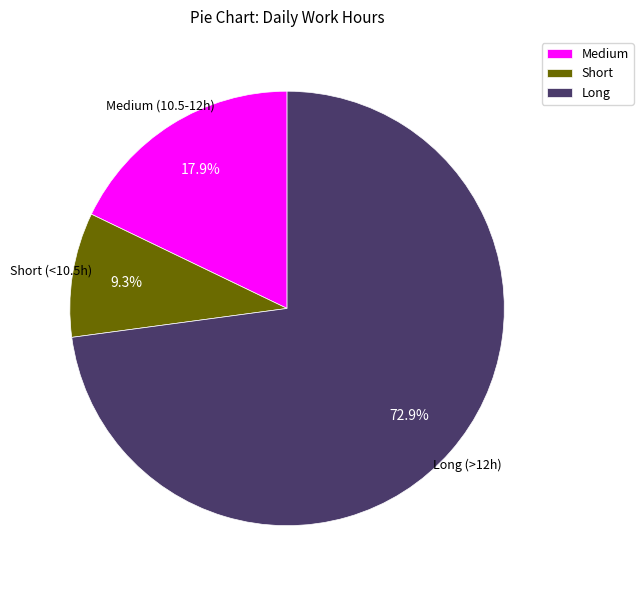

Between Short and Long, which is larger?

Long